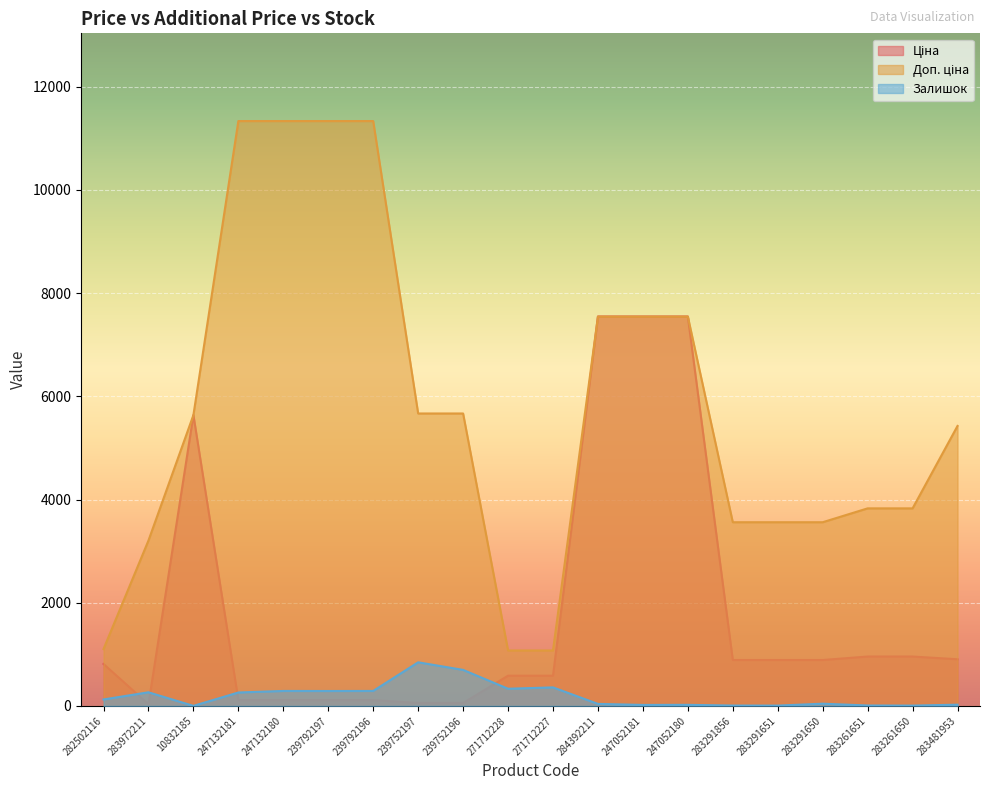

Rank the series by their average value, from lowest to highest.

Залишок, Ціна, Доп. ціна